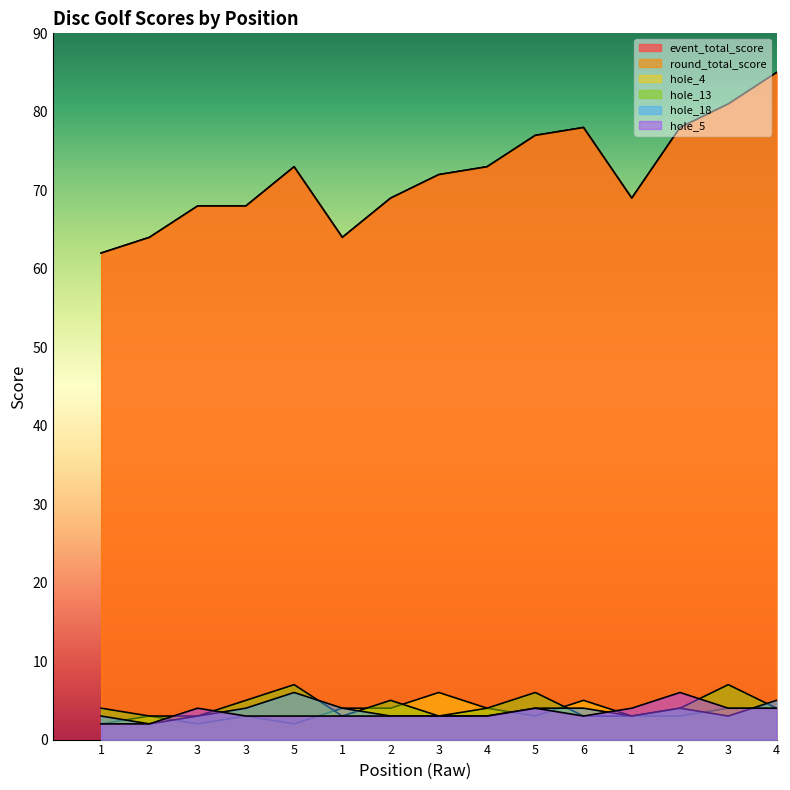

Rank the series by their maximum value, from highest to lowest.

event_total_score, round_total_score, hole_13, hole_4, hole_18, hole_5